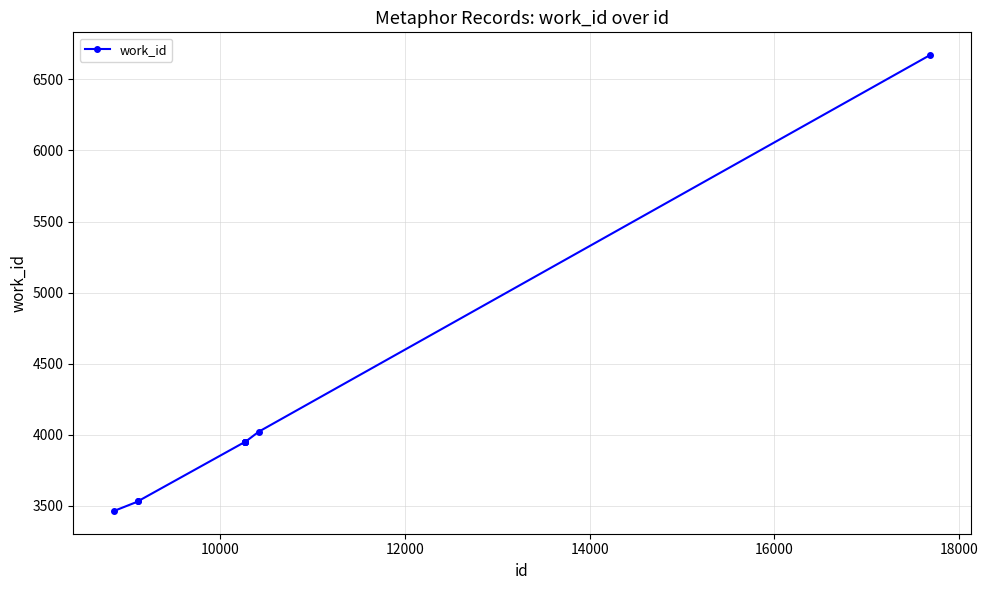

What is the value of the 7th point from the left?

3948